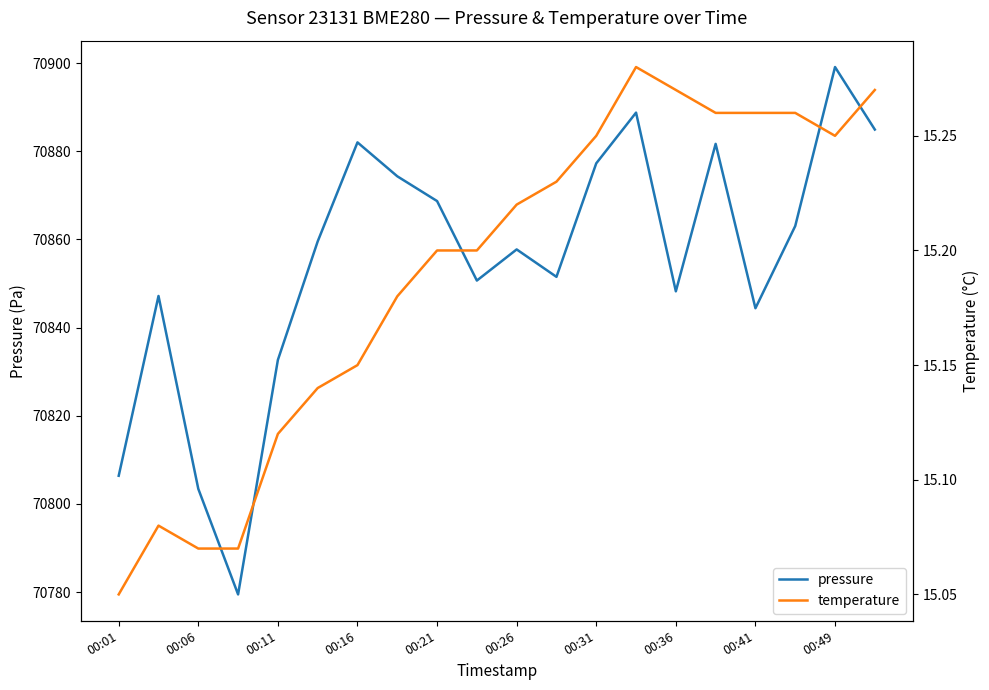

True or false: pressure and temperature cross at least once.

False